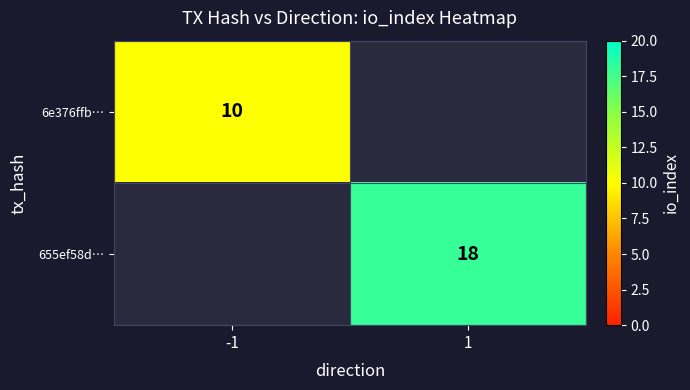

Is it true that 655ef58d… equals 31 at 1?

False